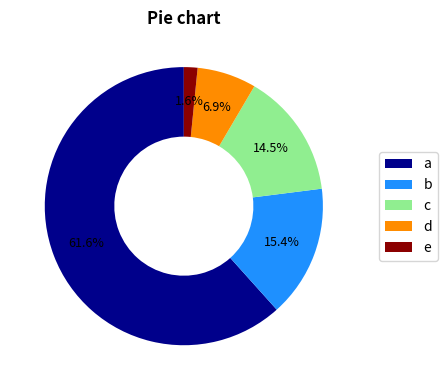

Do a and d together represent more than half of the pie?

Yes